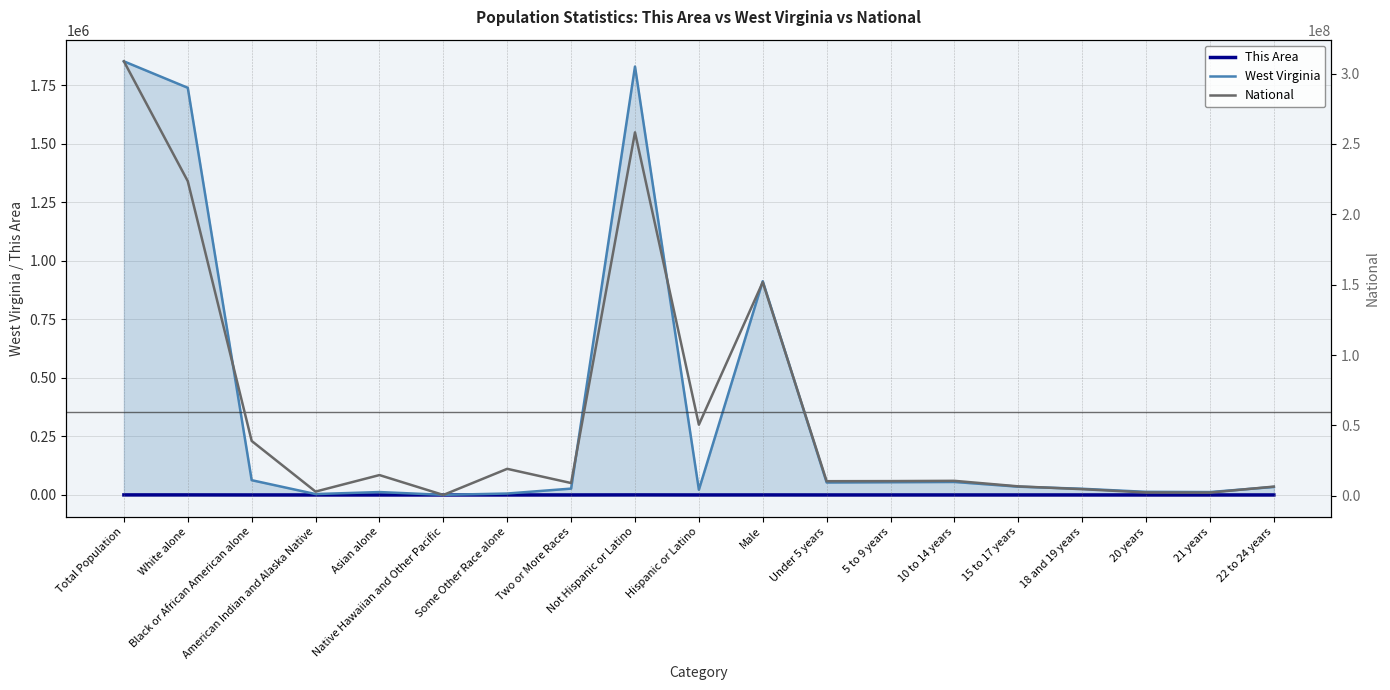

At which label does National first exceed 10389638?

Total Population